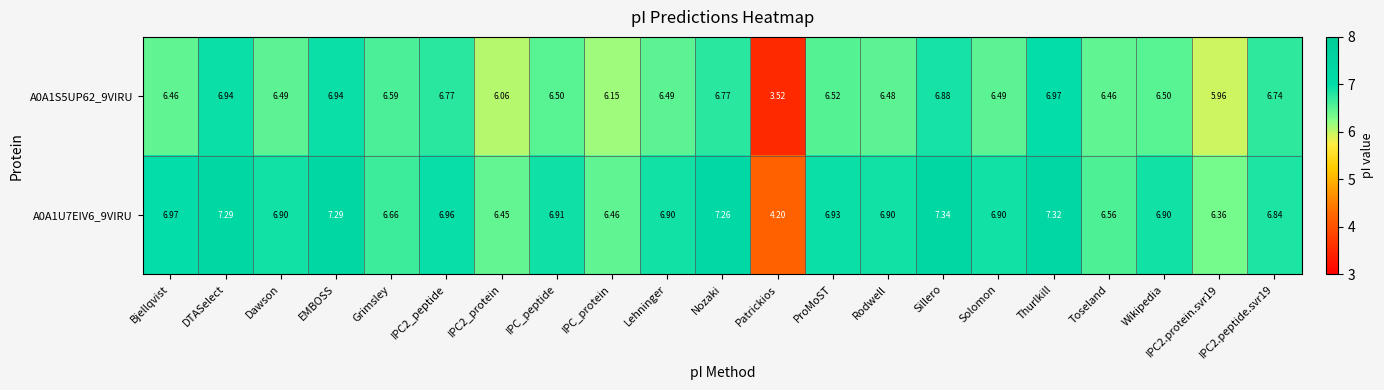

Rank the series by their average value, from lowest to highest.

A0A1S5UP62_9VIRU, A0A1U7EIV6_9VIRU